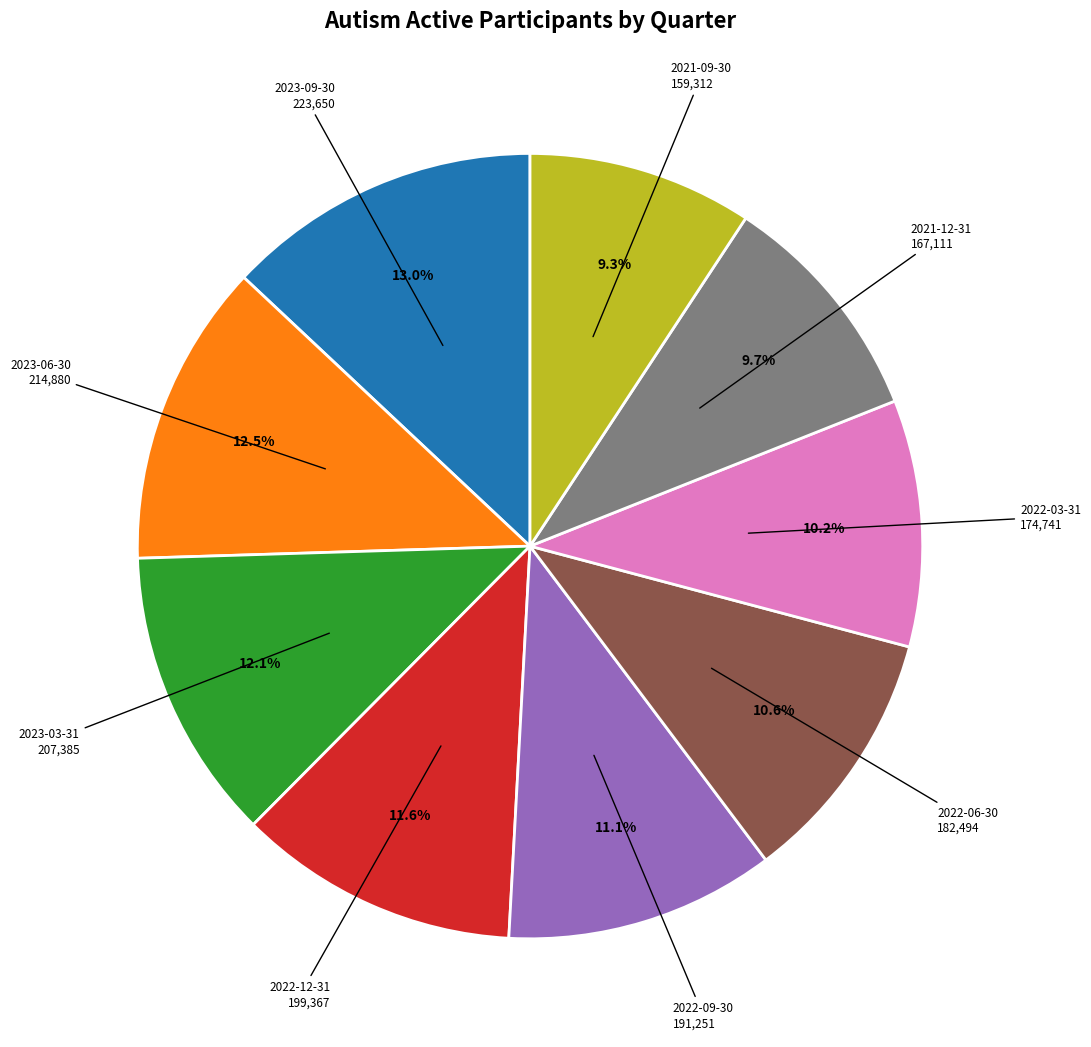

Is there any slice that represents more than half of the pie?

No